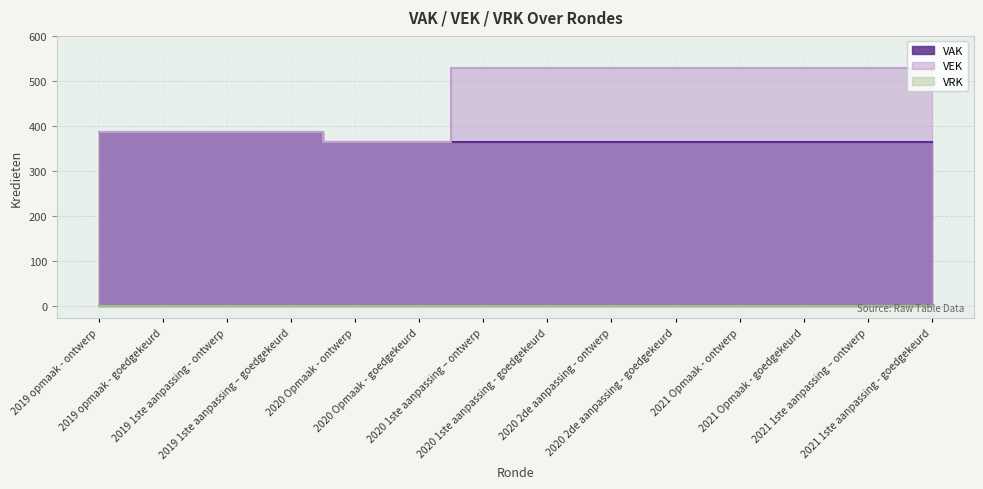

How many values are between 387 and 529?

12